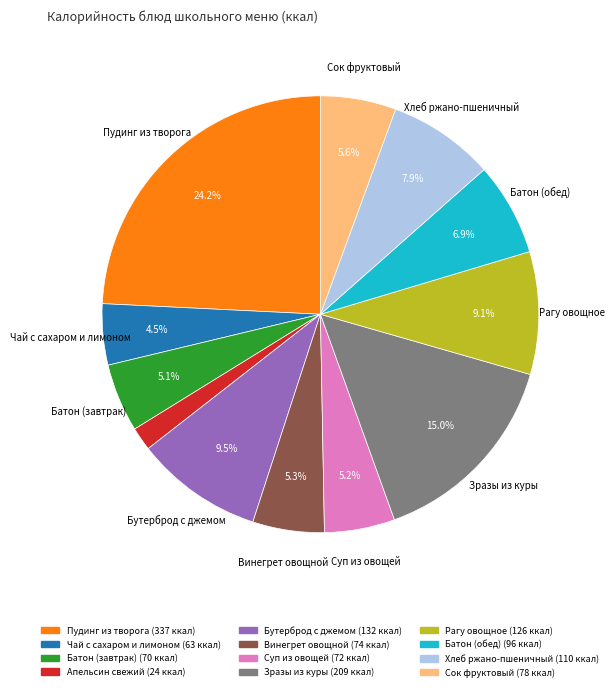

The Апельсин свежий slice represents 2% of the pie. True or false?

True